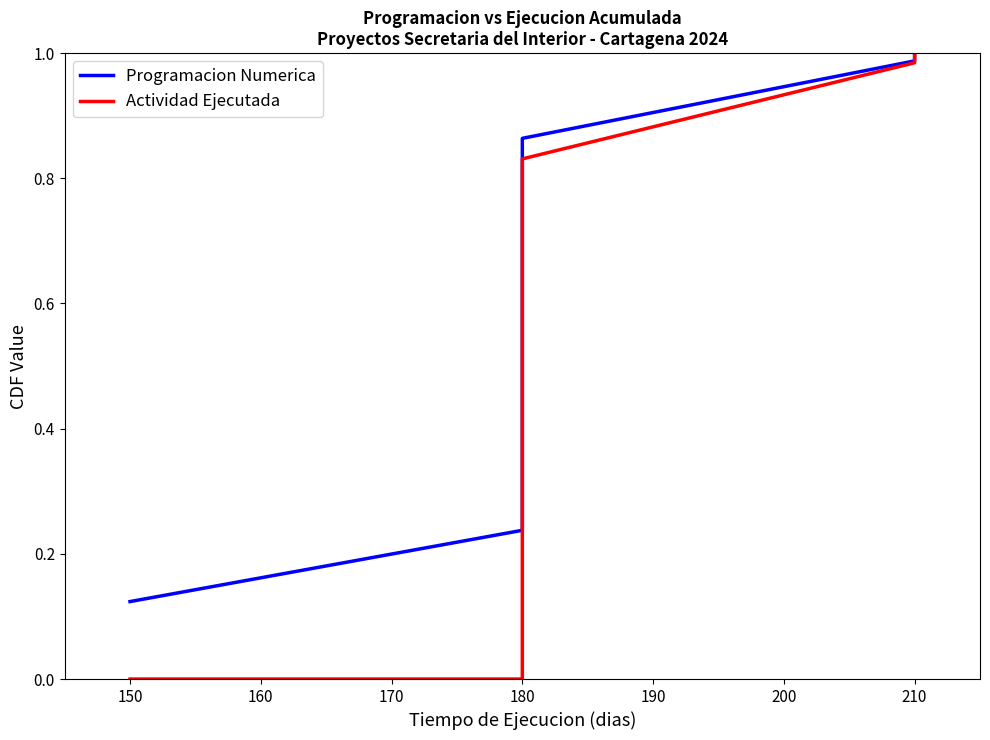

List the series in order of their peak value, highest first.

Programacion Numerica, Actividad Ejecutada